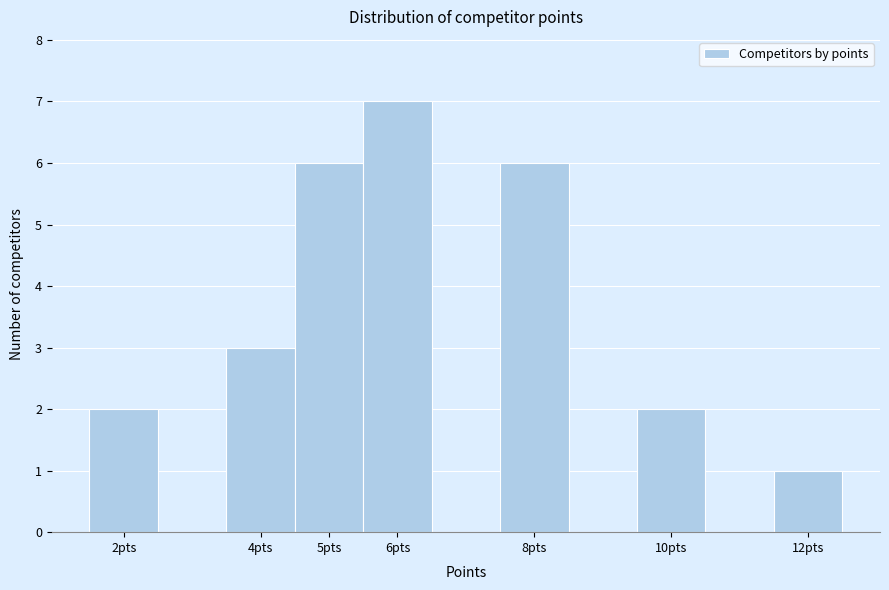

Reading left to right, list every bar in this chart as the range it spans on the x-axis followed by its height. The values are not printed on the chart, so give them approximately, as read against the axis.

1.5 to 2.5: 2
2.5 to 3.5: 0
3.5 to 4.5: 3
4.5 to 5.5: 6
5.5 to 6.5: 7
6.5 to 7.5: 0
7.5 to 8.5: 6
8.5 to 9.5: 0
9.5 to 10.5: 2
10.5 to 11.5: 0
11.5 to 12.5: 1